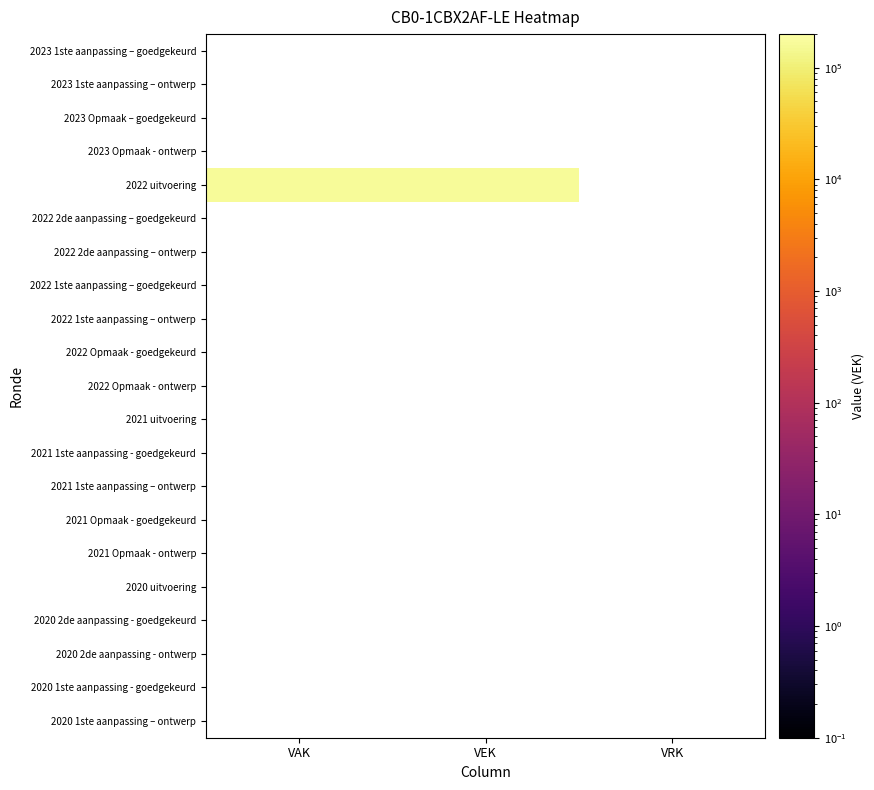

Reading left to right, list all the values displayed in this chart.

2023 1ste aanpassing – goedgekeurd: VAK=0	VEK=0	VRK=0
2023 1ste aanpassing – ontwerp: VAK=0	VEK=0	VRK=0
2023 Opmaak – goedgekeurd: VAK=0	VEK=0	VRK=0
2023 Opmaak - ontwerp: VAK=0	VEK=0	VRK=0
2022 uitvoering: VAK=168403	VEK=168403	VRK=0
2022 2de aanpassing – goedgekeurd: VAK=0	VEK=0	VRK=0
2022 2de aanpassing – ontwerp: VAK=0	VEK=0	VRK=0
2022 1ste aanpassing – goedgekeurd: VAK=0	VEK=0	VRK=0
2022 1ste aanpassing – ontwerp: VAK=0	VEK=0	VRK=0
2022 Opmaak - goedgekeurd: VAK=0	VEK=0	VRK=0
2022 Opmaak - ontwerp: VAK=0	VEK=0	VRK=0
2021 uitvoering: VAK=0	VEK=0	VRK=0
2021 1ste aanpassing - goedgekeurd: VAK=0	VEK=0	VRK=0
2021 1ste aanpassing – ontwerp: VAK=0	VEK=0	VRK=0
2021 Opmaak - goedgekeurd: VAK=0	VEK=0	VRK=0
2021 Opmaak - ontwerp: VAK=0	VEK=0	VRK=0
2020 uitvoering: VAK=0	VEK=0	VRK=0
2020 2de aanpassing - goedgekeurd: VAK=0	VEK=0	VRK=0
2020 2de aanpassing - ontwerp: VAK=0	VEK=0	VRK=0
2020 1ste aanpassing - goedgekeurd: VAK=0	VEK=0	VRK=0
2020 1ste aanpassing – ontwerp: VAK=0	VEK=0	VRK=0